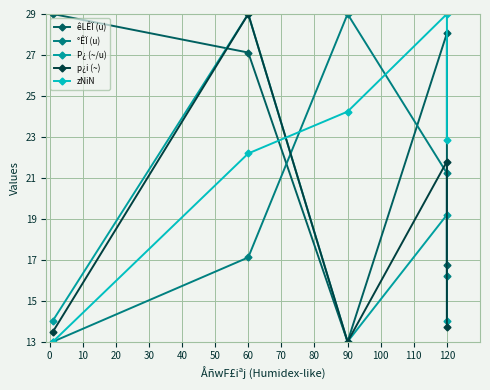

In êLÊÏ (u), how many points are higher than both neighbors (excluding endpoints)?

1